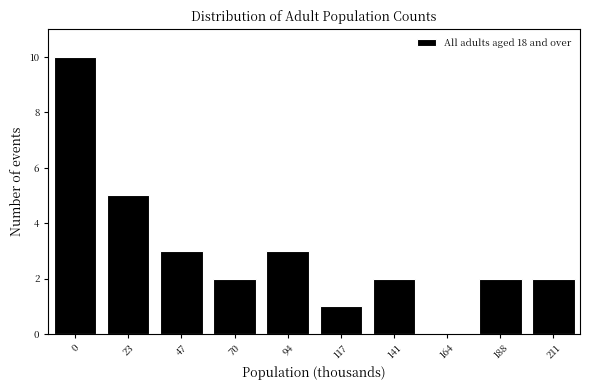

Reading right to left, list all the values displayed in this chart.

211=2	188=2	164=0	141=2	117=1	94=3	70=2	47=3	23=5	0=10